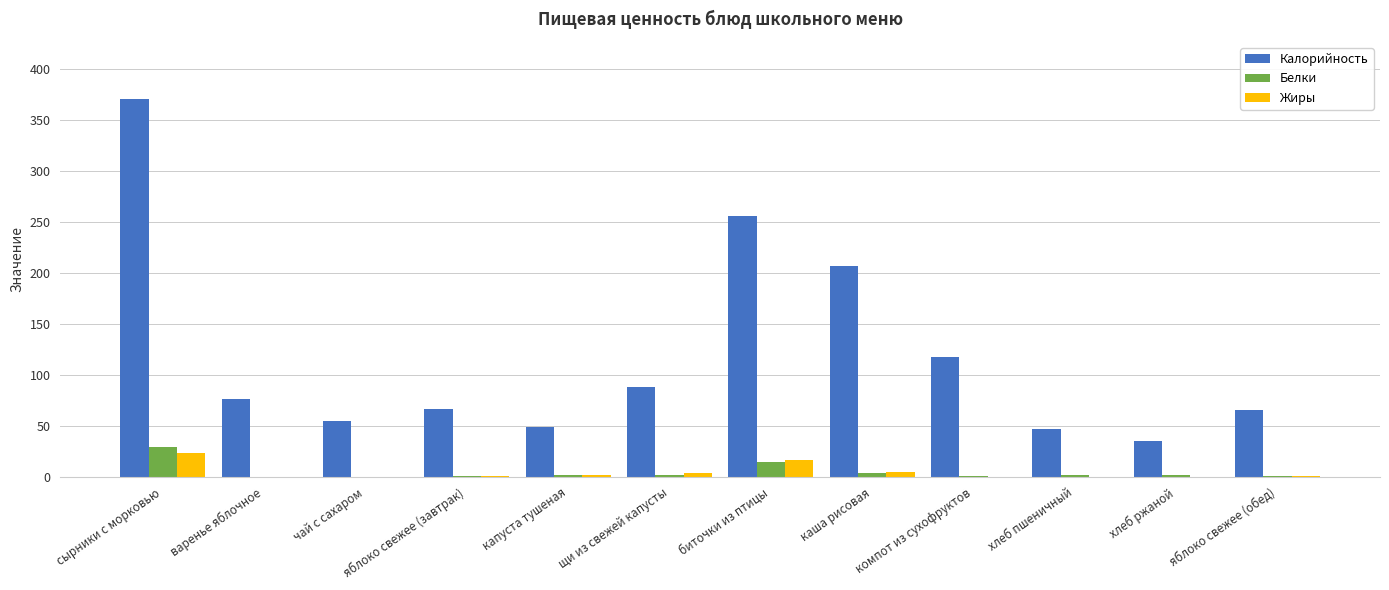

Which category has the highest value in the Калорийность series?

сырники с морковью